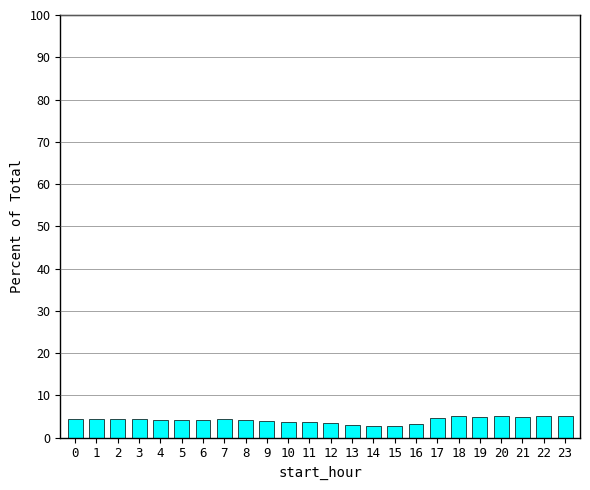

True or false: the data shows 3.0 at 13.

True